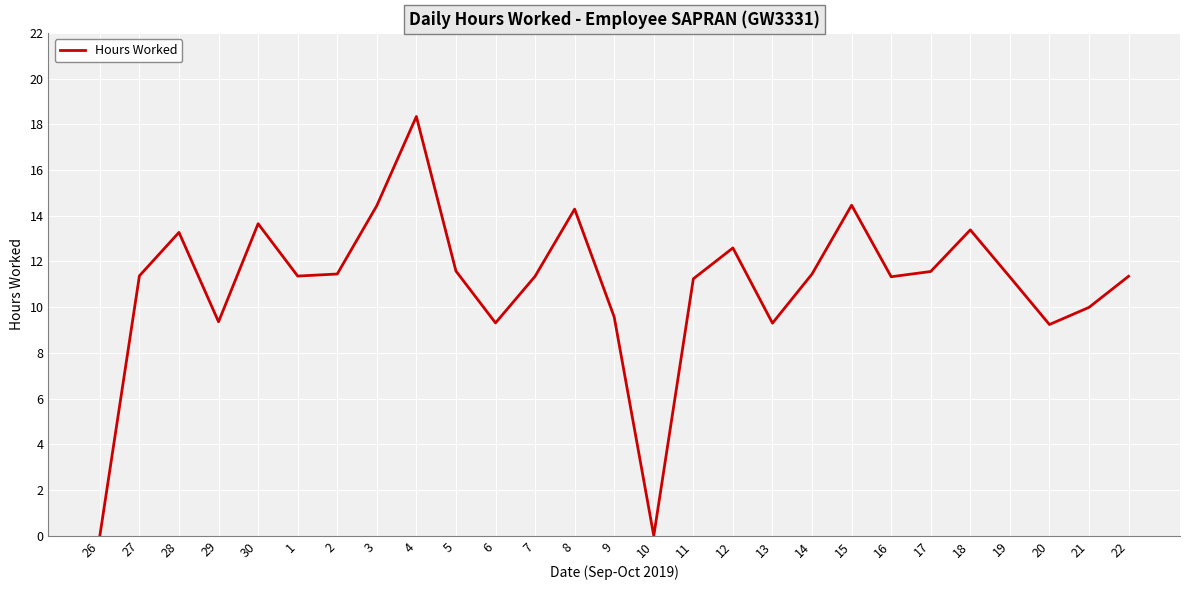

Which has a higher value, 17 or 19?

17